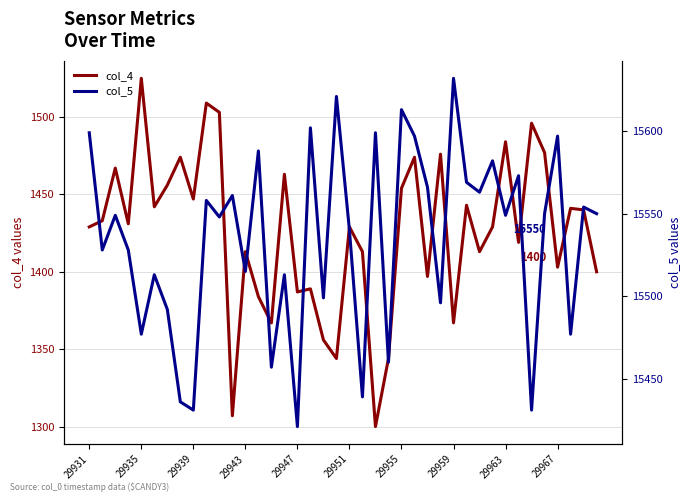

How many data points in col_5 are less than 15549?

19